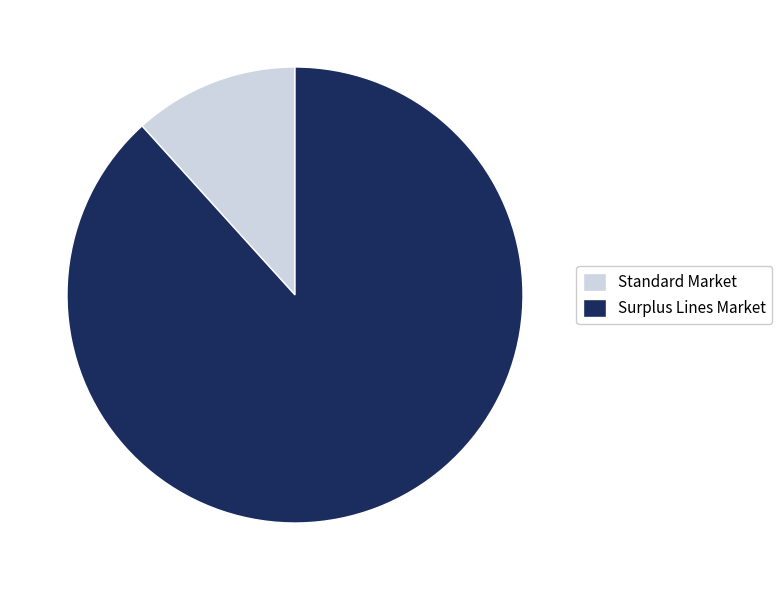

Do Standard Market and Surplus Lines Market together represent more than half of the pie?

Yes